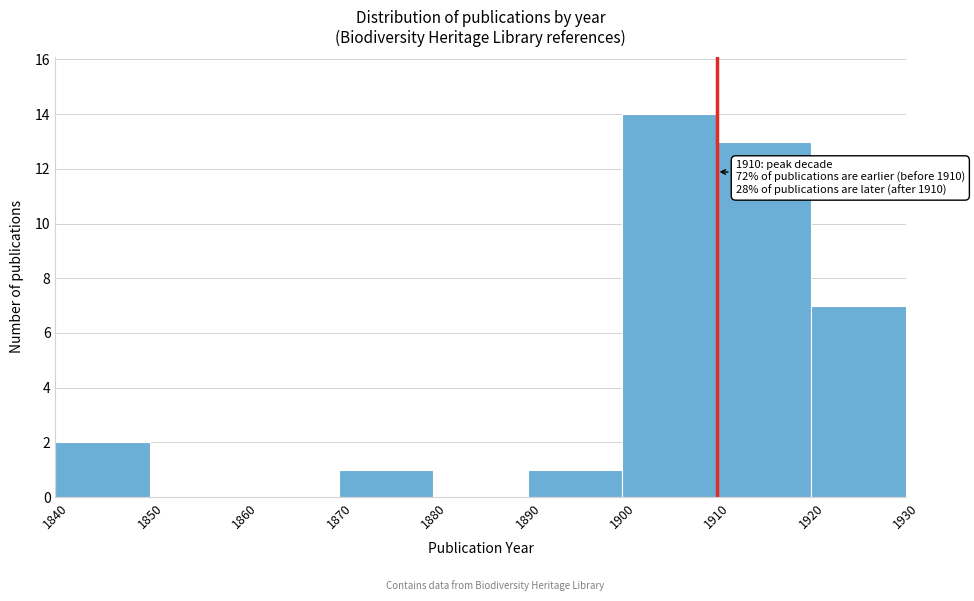

Which range on the x-axis has the tallest bar?

1900 to 1910